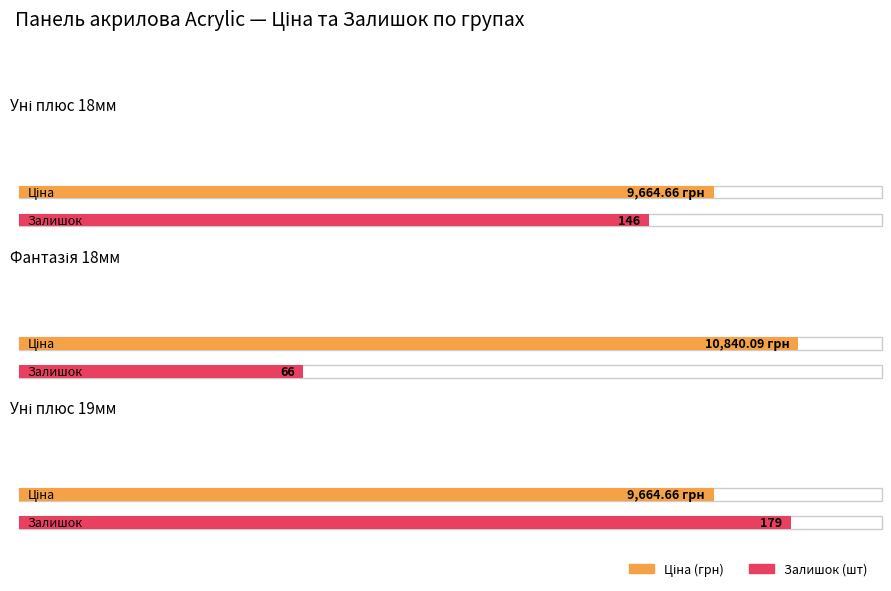

The Ціна series shows 17039.9 at 285111961. True or false?

False